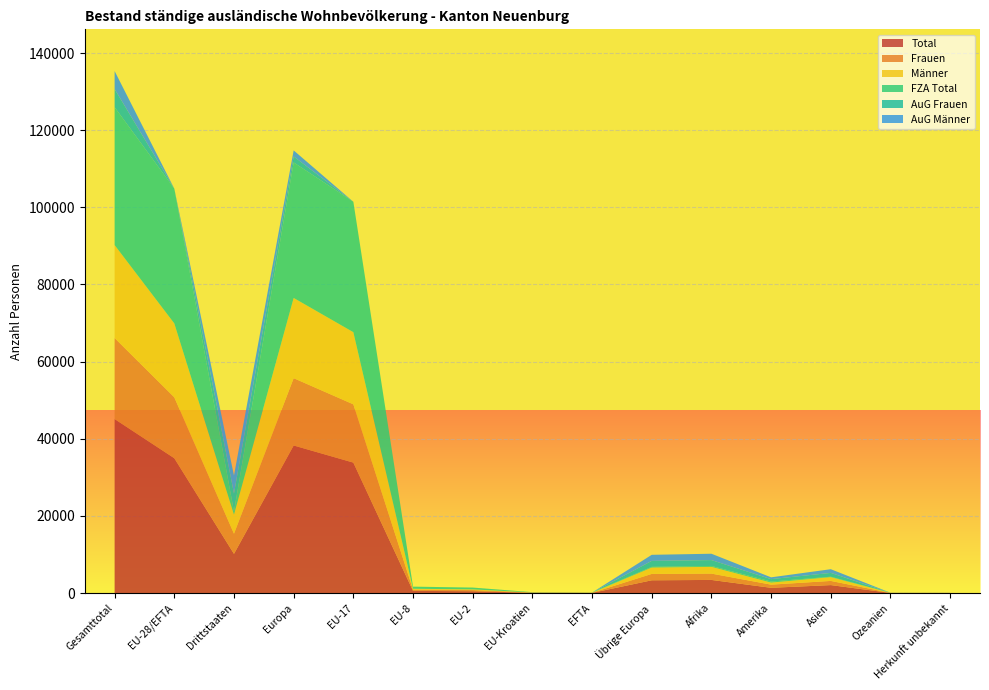

Reading left to right, what are all the values shown in this chart?

Total: Gesamttotal=45104	EU-28/EFTA=34948	Drittstaaten=10156	Europa=38250	EU-17=33811	EU-8=552	EU-2=471	EU-Kroatien=74	EFTA=40	Übrige Europa=3302	Afrika=3395	Amerika=1356	Asien=2059	Ozeanien=26	Herkunft unbekannt=18
Frauen: Gesamttotal=21007	EU-28/EFTA=15795	Drittstaaten=5212	Europa=17450	EU-17=15109	EU-8=322	EU-2=300	EU-Kroatien=43	EFTA=21	Übrige Europa=1655	Afrika=1642	Amerika=818	Asien=1079	Ozeanien=12	Herkunft unbekannt=6
Männer: Gesamttotal=24097	EU-28/EFTA=19153	Drittstaaten=4944	Europa=20800	EU-17=18702	EU-8=230	EU-2=171	EU-Kroatien=31	EFTA=19	Übrige Europa=1647	Afrika=1753	Amerika=538	Asien=980	Ozeanien=14	Herkunft unbekannt=12
FZA Total: Gesamttotal=35735	EU-28/EFTA=34944	Drittstaaten=791	Europa=35124	EU-17=33810	EU-8=552	EU-2=469	EU-Kroatien=73	EFTA=40	Übrige Europa=180	Afrika=227	Amerika=265	Asien=110	Ozeanien=8	Herkunft unbekannt=1
AuG Frauen: Gesamttotal=4701	EU-28/EFTA=1	Drittstaaten=4700	Europa=1544	EU-17=0	EU-8=0	EU-2=1	EU-Kroatien=0	EFTA=0	Übrige Europa=1543	Afrika=1525	Amerika=626	Asien=995	Ozeanien=6	Herkunft unbekannt=5
AuG Männer: Gesamttotal=4668	EU-28/EFTA=3	Drittstaaten=4665	Europa=1582	EU-17=1	EU-8=0	EU-2=1	EU-Kroatien=1	EFTA=0	Übrige Europa=1579	Afrika=1643	Amerika=465	Asien=954	Ozeanien=12	Herkunft unbekannt=12